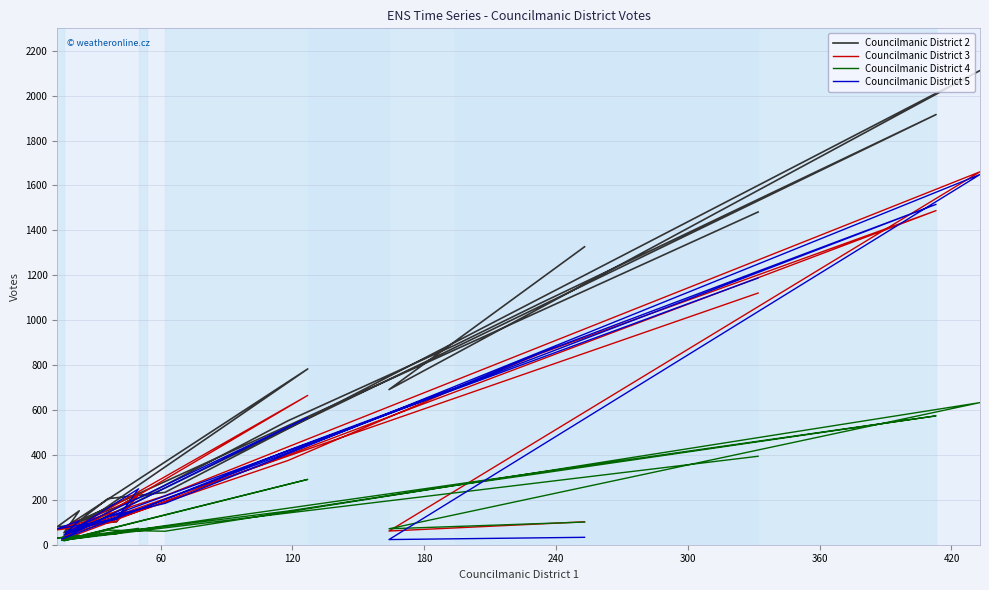

Where is the first local minimum for Councilmanic District 4?

60